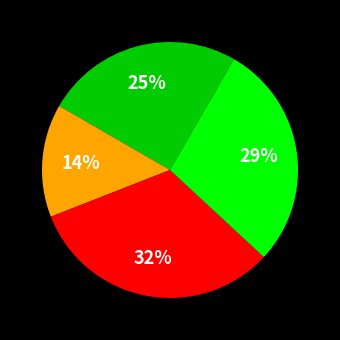

To the nearest percent, what is the average slice percentage?

25%